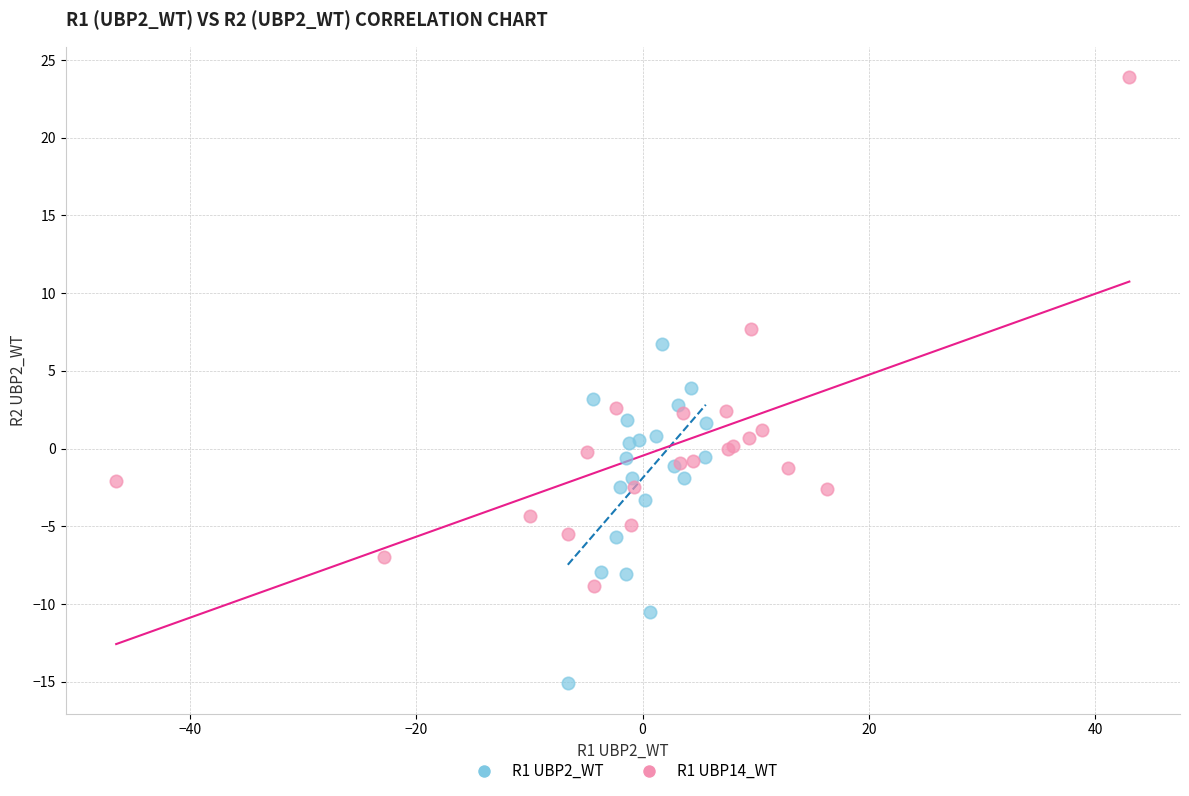

Which series reaches the maximum Y coordinate?

R1 UBP14_WT